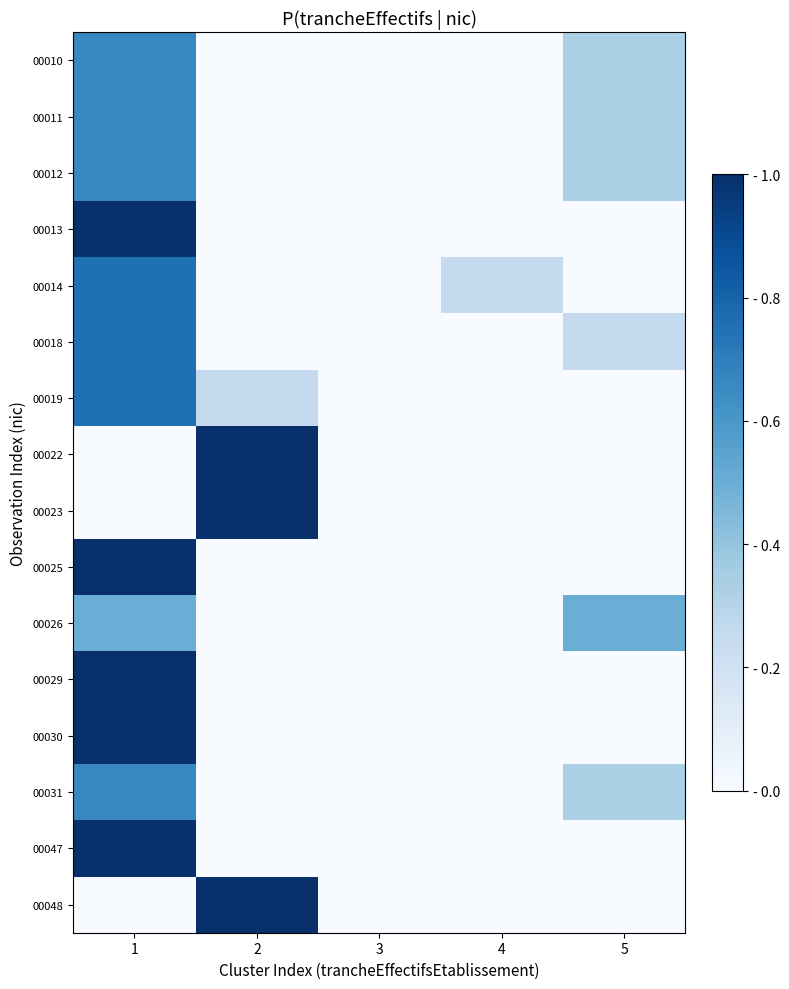

Rank the series by their maximum value, from highest to lowest.

00013, 00022, 00023, 00025, 00029, 00030, 00047, 00048, 00014, 00018, 00019, 00010, 00011, 00012, 00031, 00026